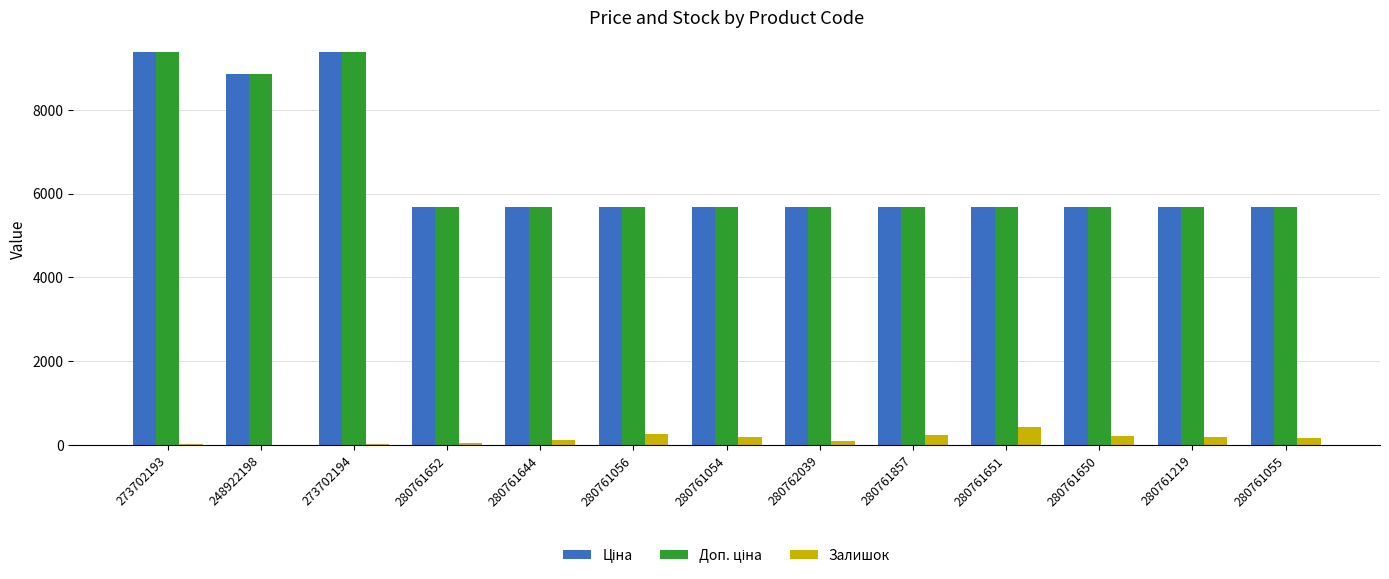

What is the total value across all series at 280761651?

11788.6